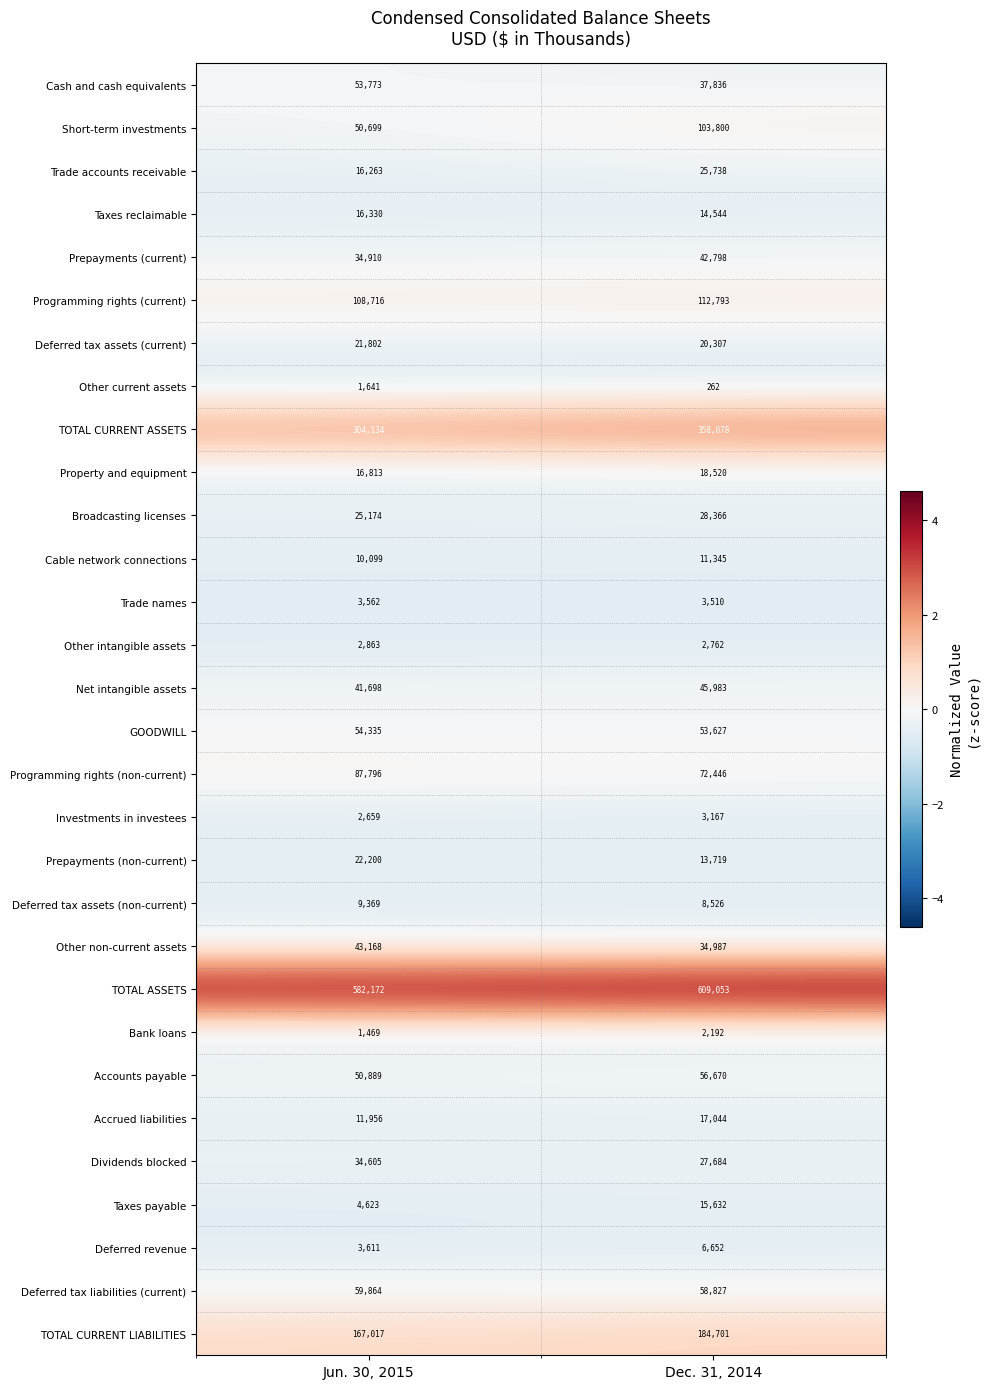

What value does the Deferred tax assets (non-current) series have at Dec. 31, 2014?

8526